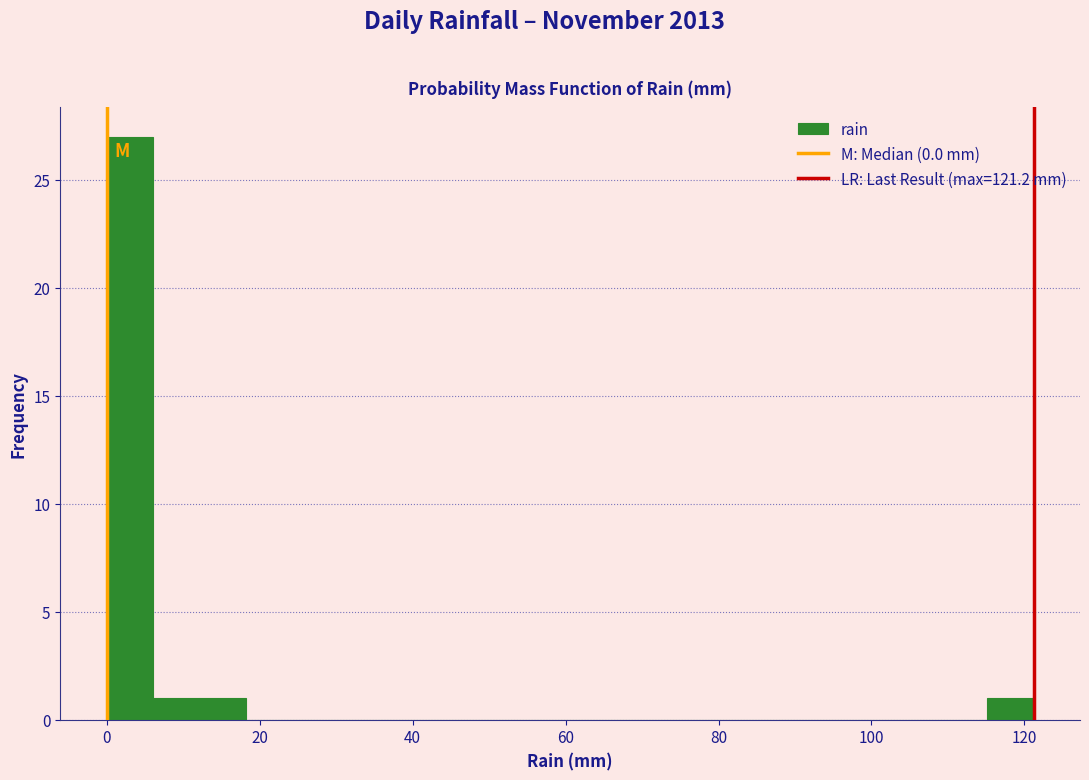

Read against the x-axis, roughly where is the centre of the tallest bar?

4